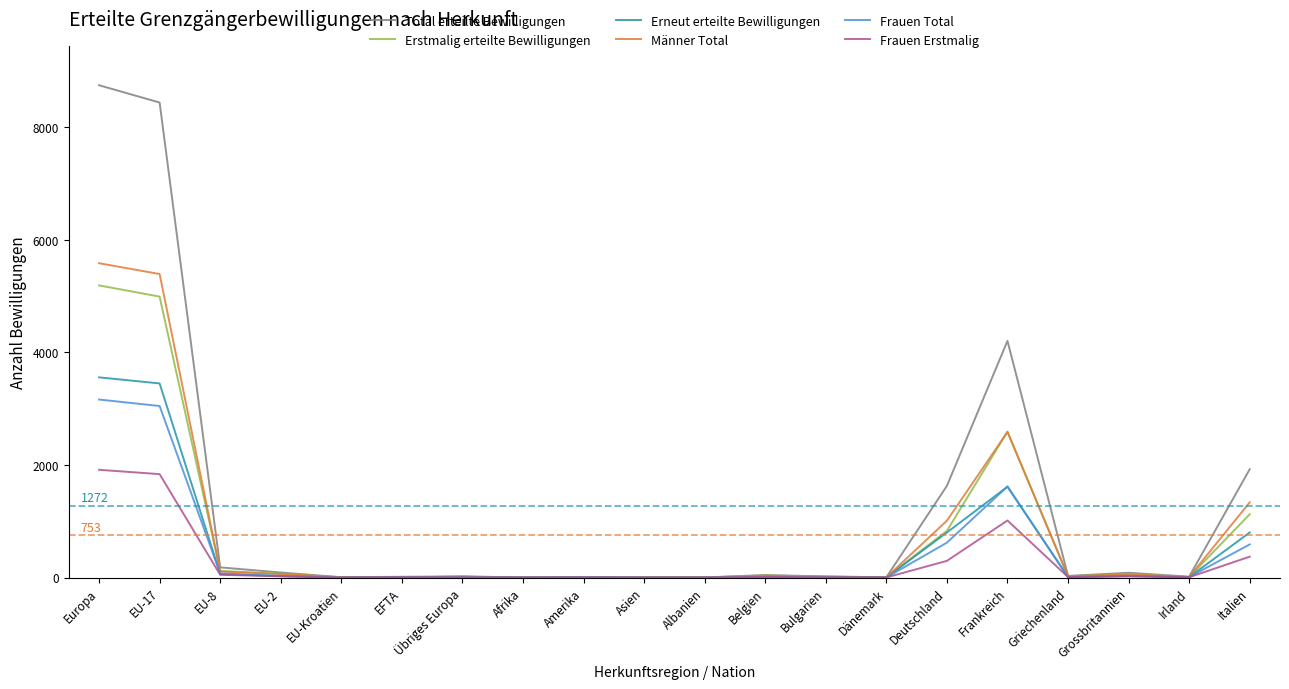

After their last crossing, which series has the higher values: Erstmalig erteilte Bewilligungen or Erneut erteilte Bewilligungen?

Erstmalig erteilte Bewilligungen